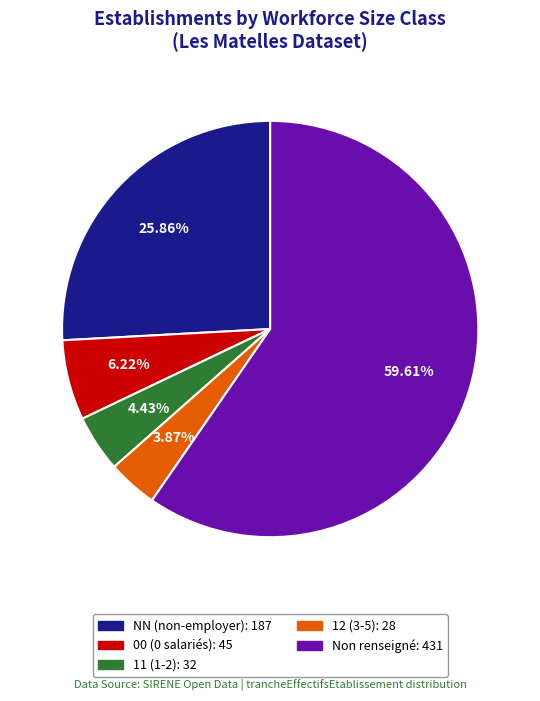

Does any single category account for the majority?

Yes